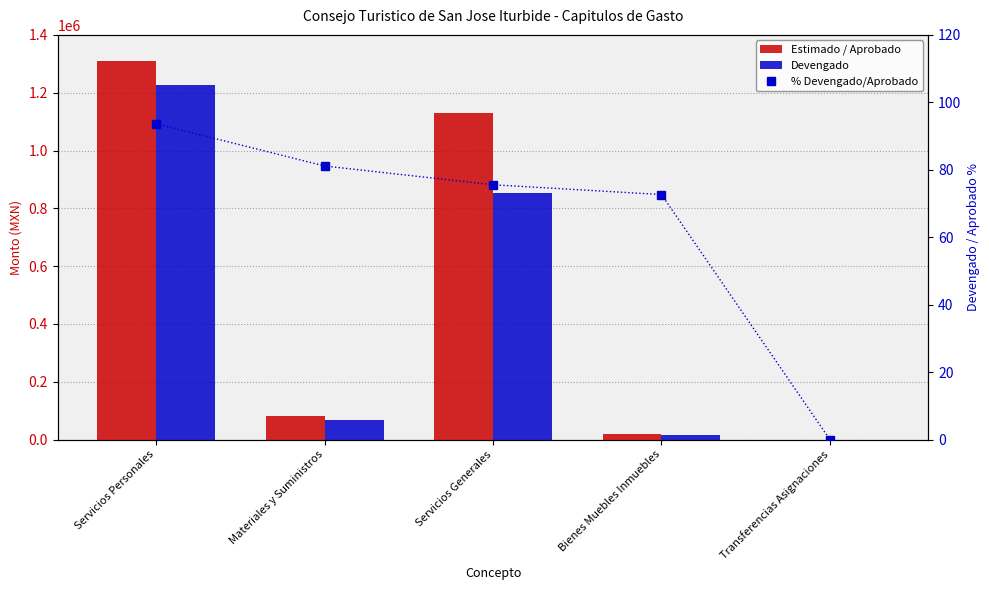

At Bienes Muebles Inmuebles, list the series in order from largest to smallest.

Estimado / Aprobado, Devengado, % Devengado/Aprobado